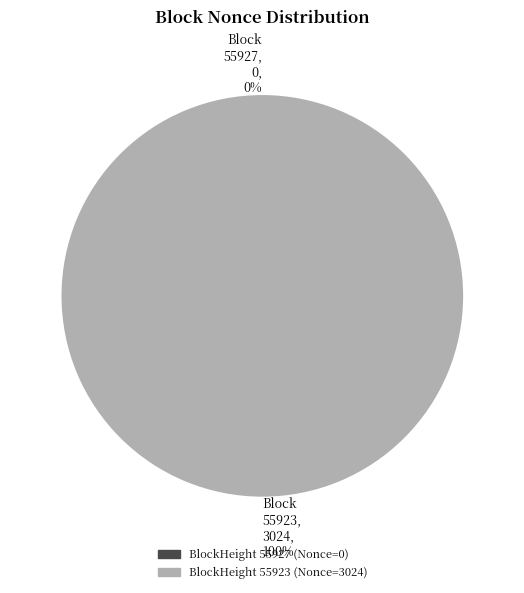

How many segments does this pie chart have?

2